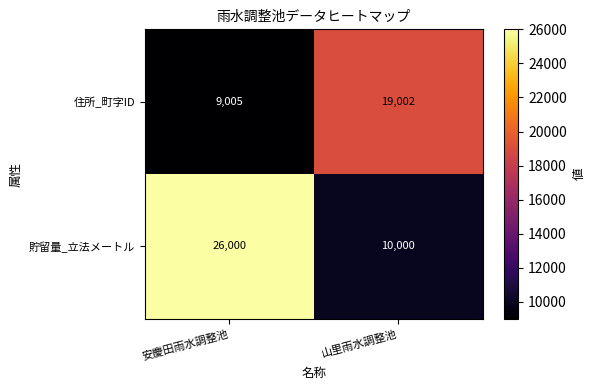

What is the highest value of the 住所_町字ID series?

19002